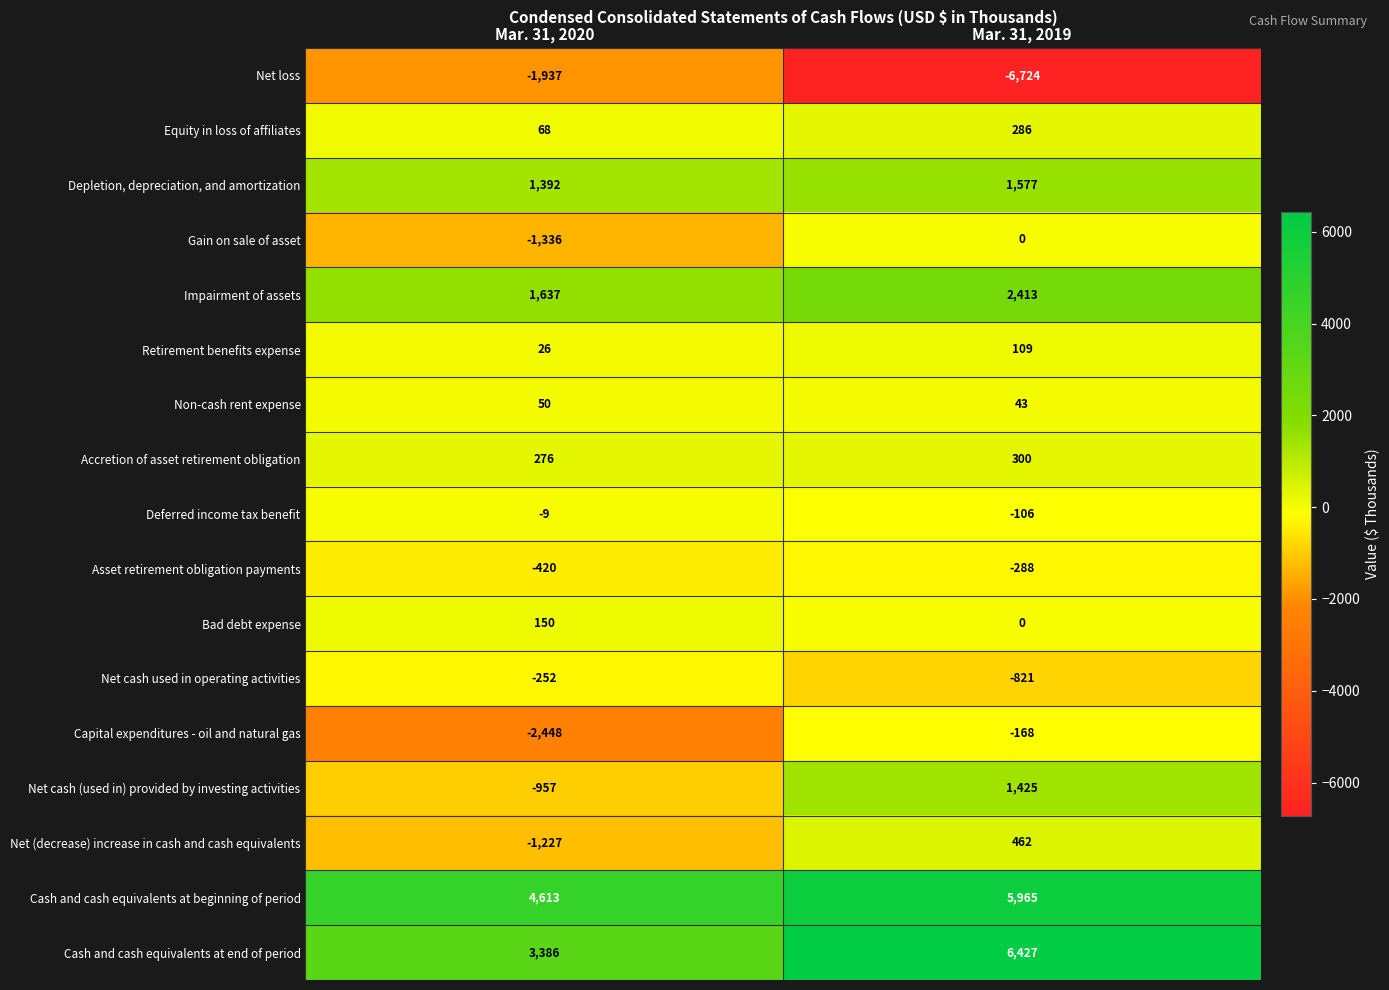

What is the difference between the highest and lowest values at Mar. 31, 2019?

13151